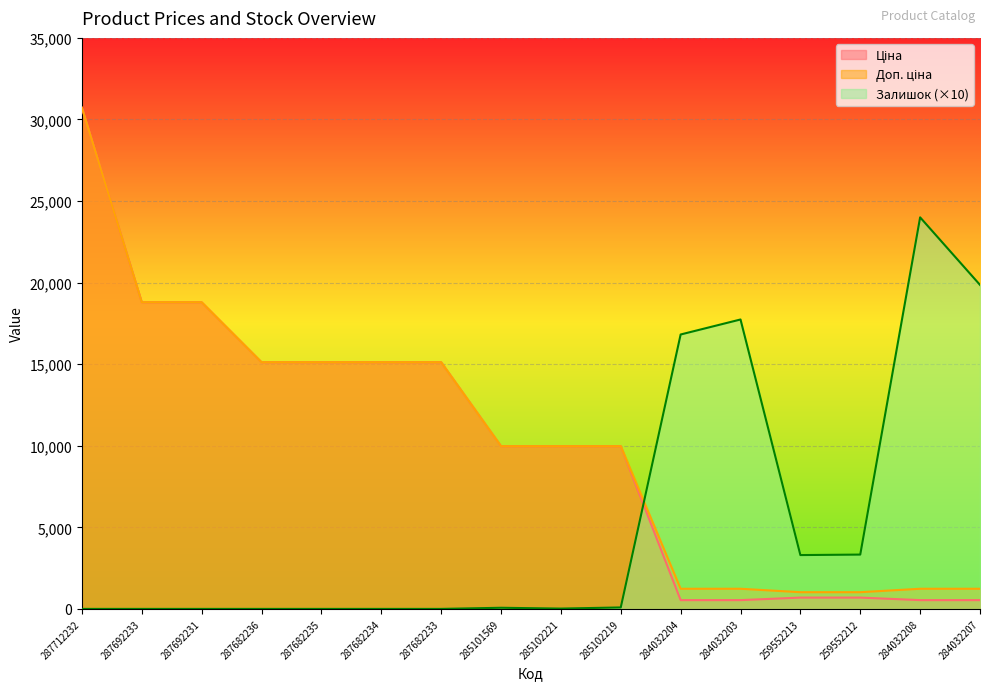

Reading right to left, list all the values displayed in this chart.

Ціна: 284032207=539.0	284032208=539.0	259552212=693.7	259552213=693.7	284032203=539.0	284032204=539.0	285102219=9975.0	285102221=9975.0	285101569=9975.0	287682233=15120.0	287682234=15120.0	287682235=15120.0	287682236=15120.0	287692231=18796.8	287692233=18796.8	287712232=30717.1
Доп. ціна: 284032207=1235.4	284032208=1235.4	259552212=1024.6	259552213=1024.6	284032203=1235.4	284032204=1235.4	285102219=9975.0	285102221=9975.0	285101569=9975.0	287682233=15120.0	287682234=15120.0	287682235=15120.0	287682236=15120.0	287692231=18796.8	287692233=18796.8	287712232=30717.1
Залишок: 284032207=19860.0	284032208=24000.0	259552212=3330.0	259552213=3300.0	284032203=17740.0	284032204=16820.0	285102219=90.0	285102221=20.0	285101569=70.0	287682233=0.0	287682234=0.0	287682235=0.0	287682236=0.0	287692231=0.0	287692233=0.0	287712232=0.0